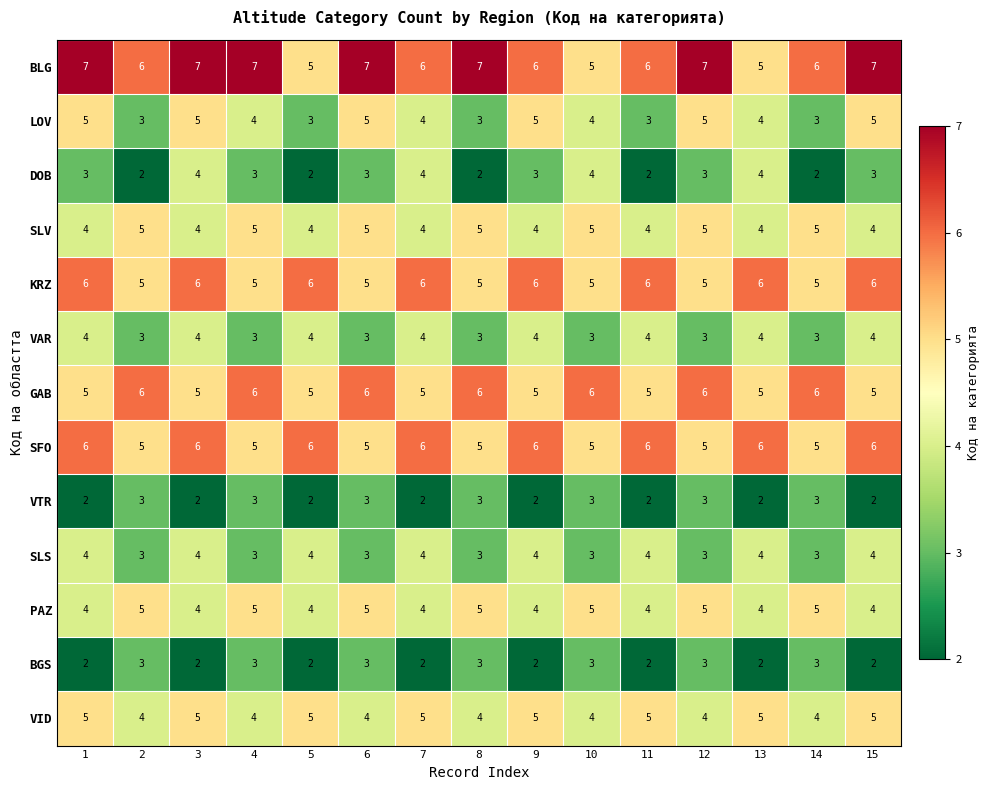

What is the lowest value of the VAR series?

3